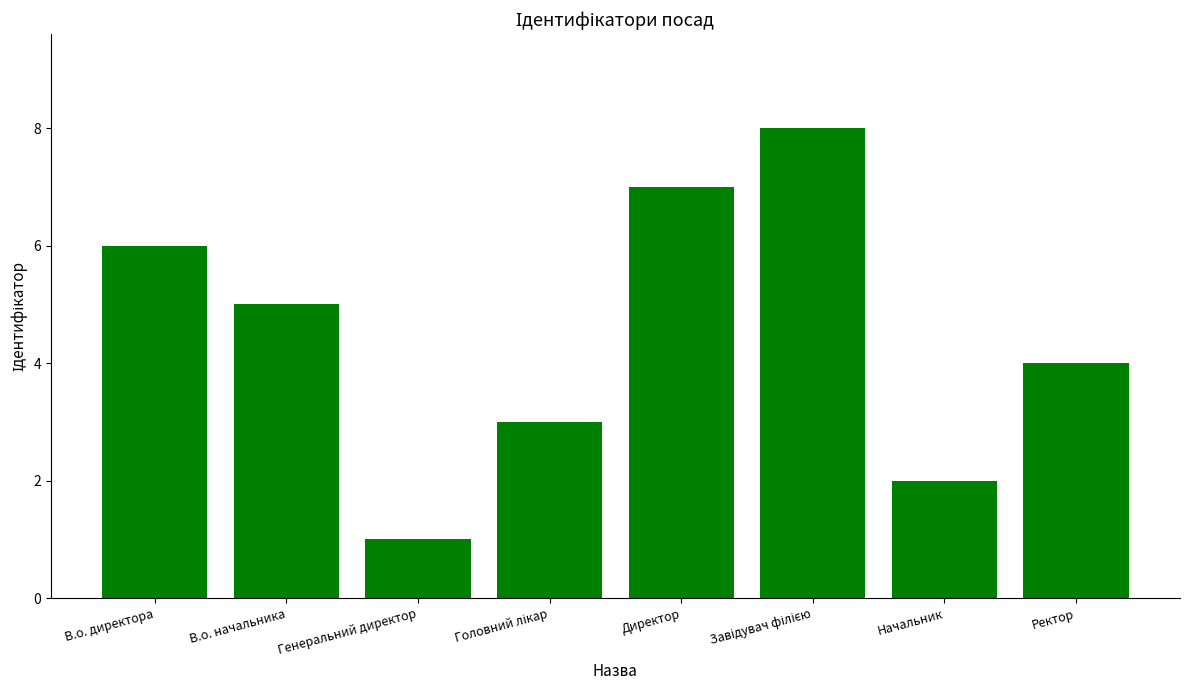

Reading right to left, extract all data points from this chart.

4	2	8	7	3	1	5	6